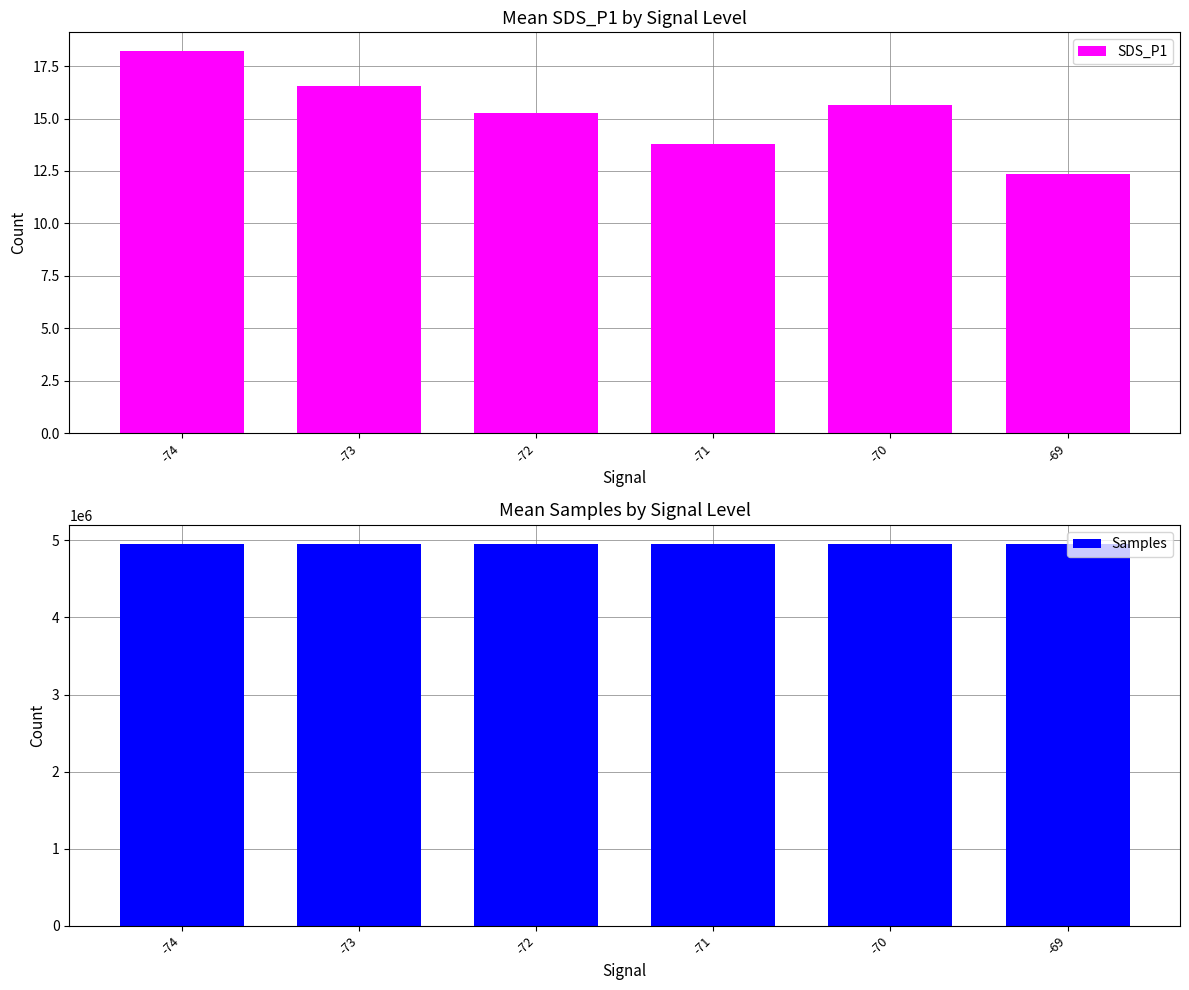

True or false: SDS_P1 has a value of 12.3 at -69.

True